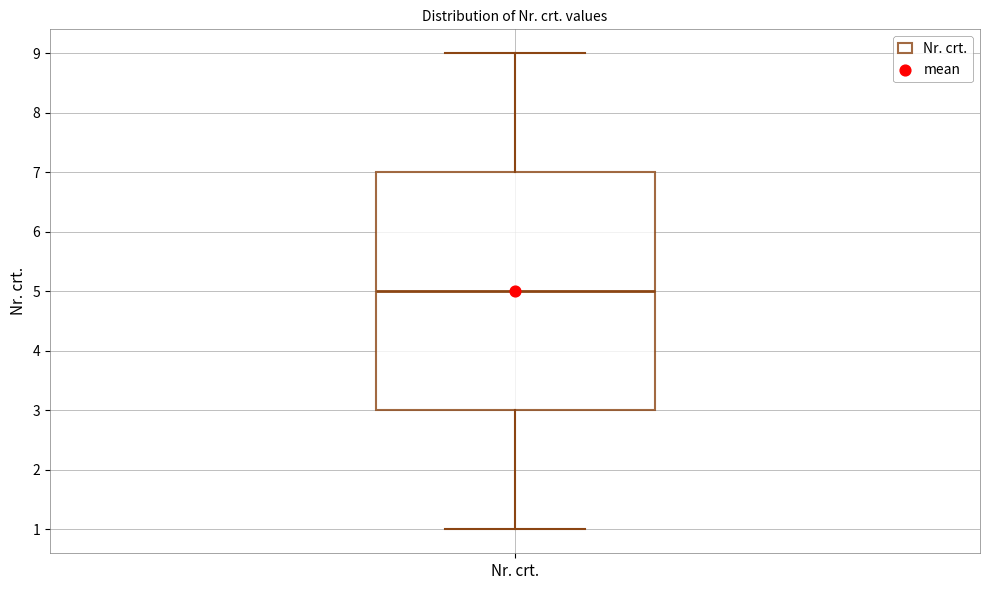

Where does the upper whisker of the box for Nr. crt. end on the y-axis? The values are not printed on the chart, so give them approximately, as read against the axis.

9